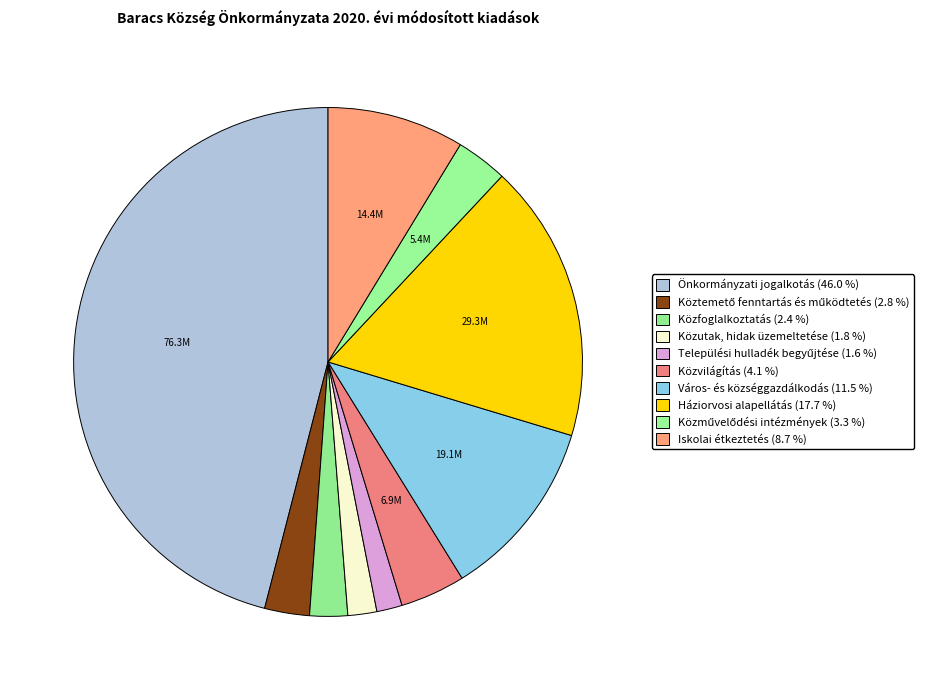

Count the number of slices in the pie.

10